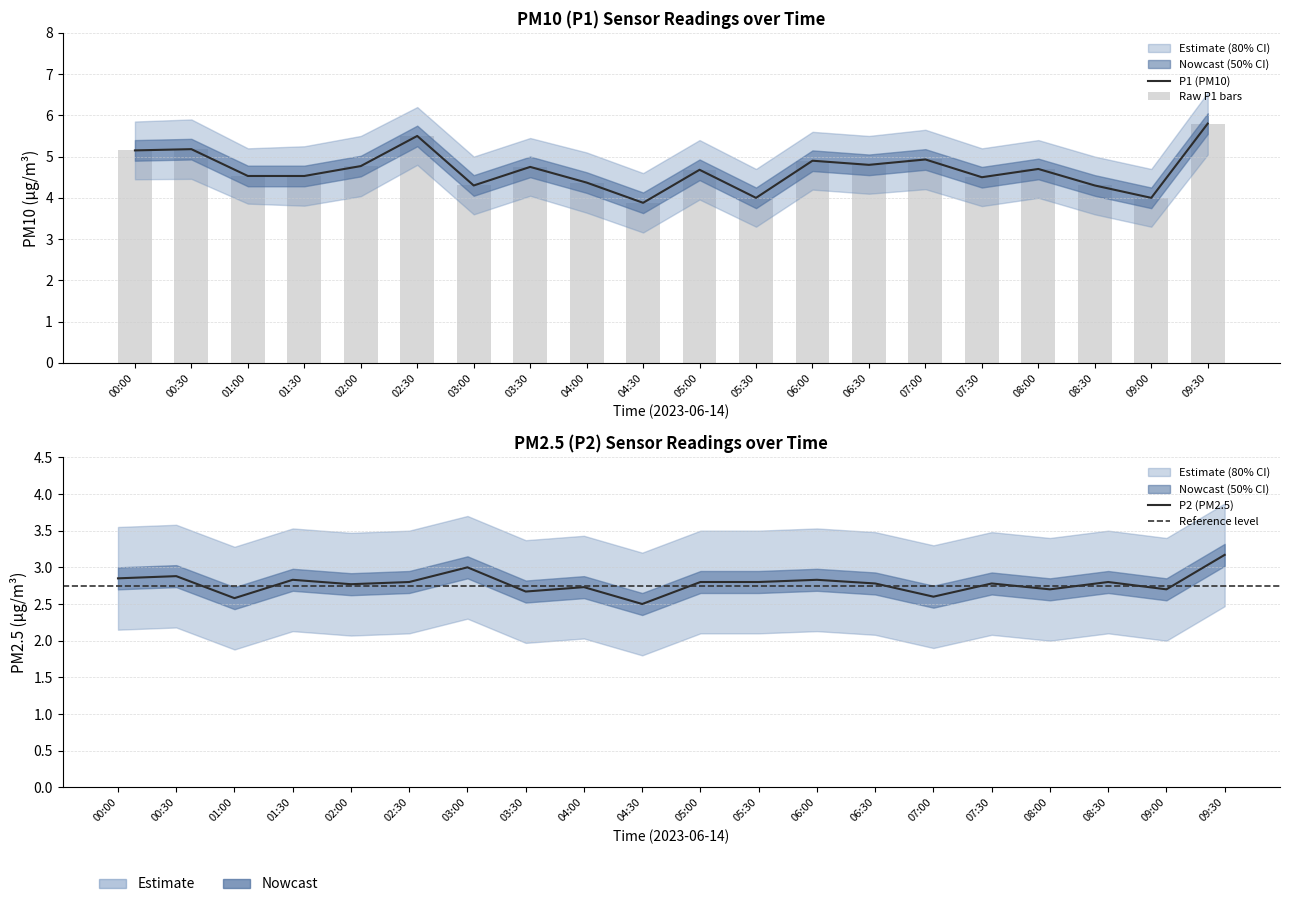

Rank the series by their average value, from lowest to highest.

P2, P1